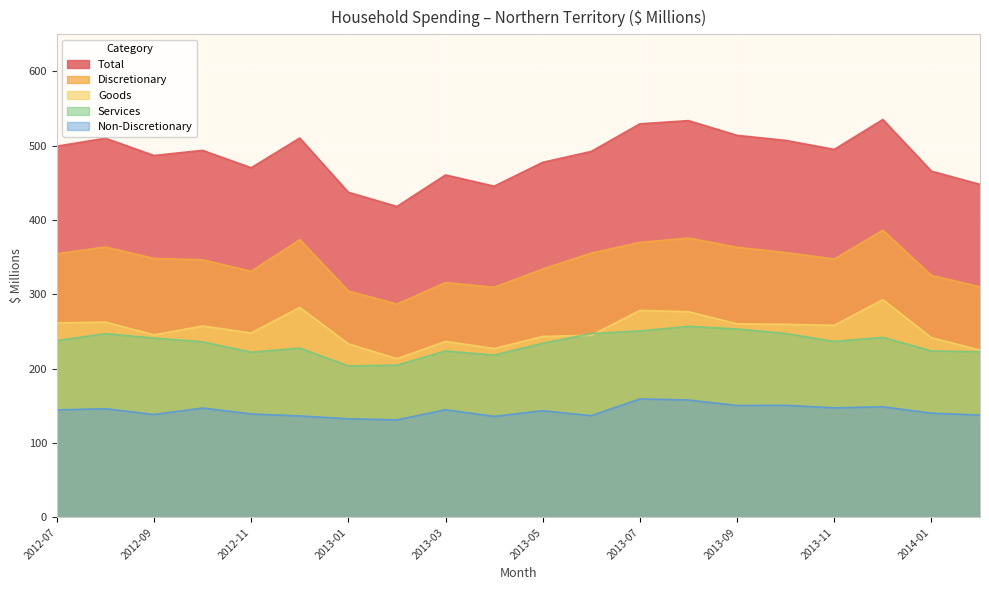

At 2013-07, list the series in order from largest to smallest.

Total, Discretionary, Goods, Services, Non-Discretionary